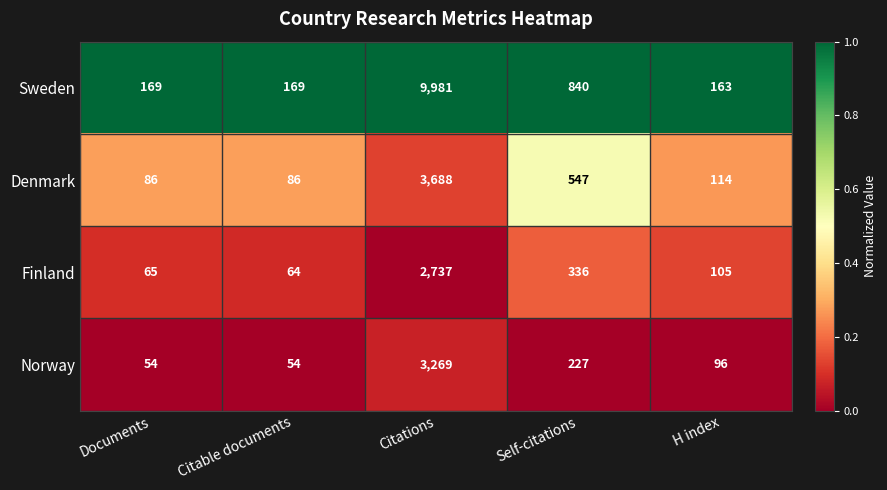

Reading right to left, extract all data points from this chart.

Sweden: 163	840	9981	169	169
Denmark: 114	547	3688	86	86
Finland: 105	336	2737	64	65
Norway: 96	227	3269	54	54